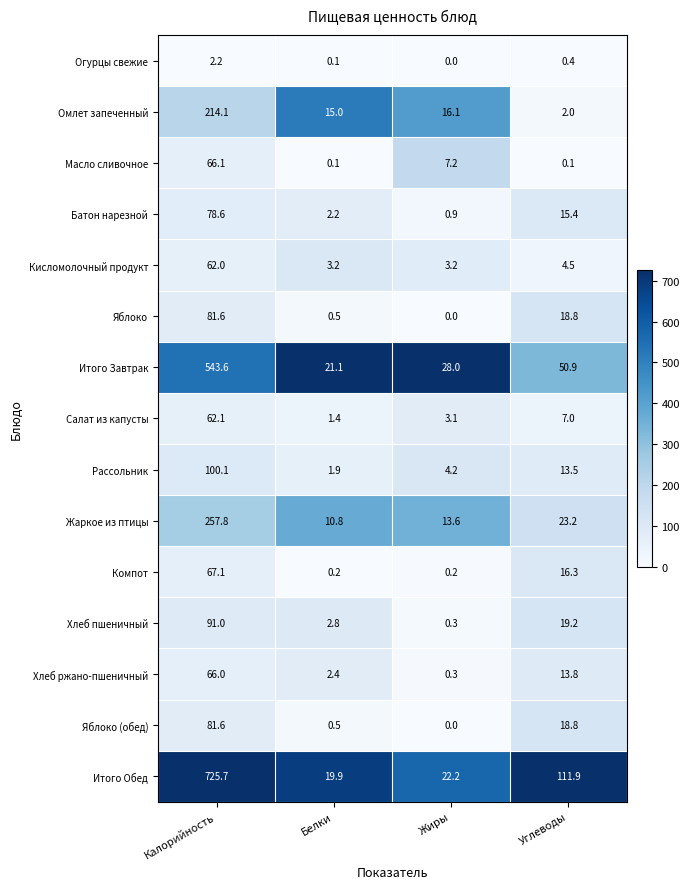

True or false: Батон нарезной has a value of 78.6 at Калорийность.

True